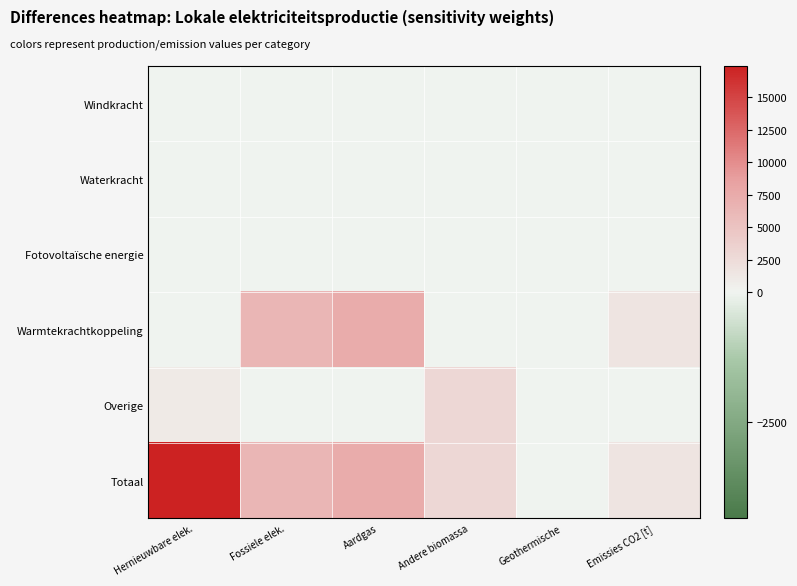

Which category has the lowest value across all series?

Hernieuwbare elek.